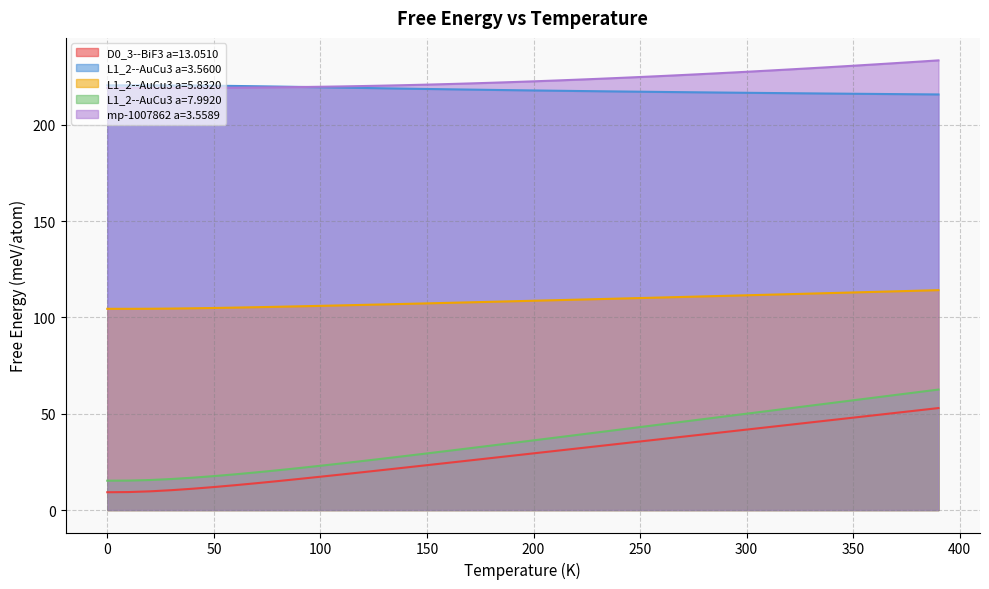

List the series in order of their peak value, highest first.

mp-1007862 a=3.5589, L1_2--AuCu3 a=3.5600, L1_2--AuCu3 a=5.8320, L1_2--AuCu3 a=7.9920, D0_3--BiF3 a=13.0510